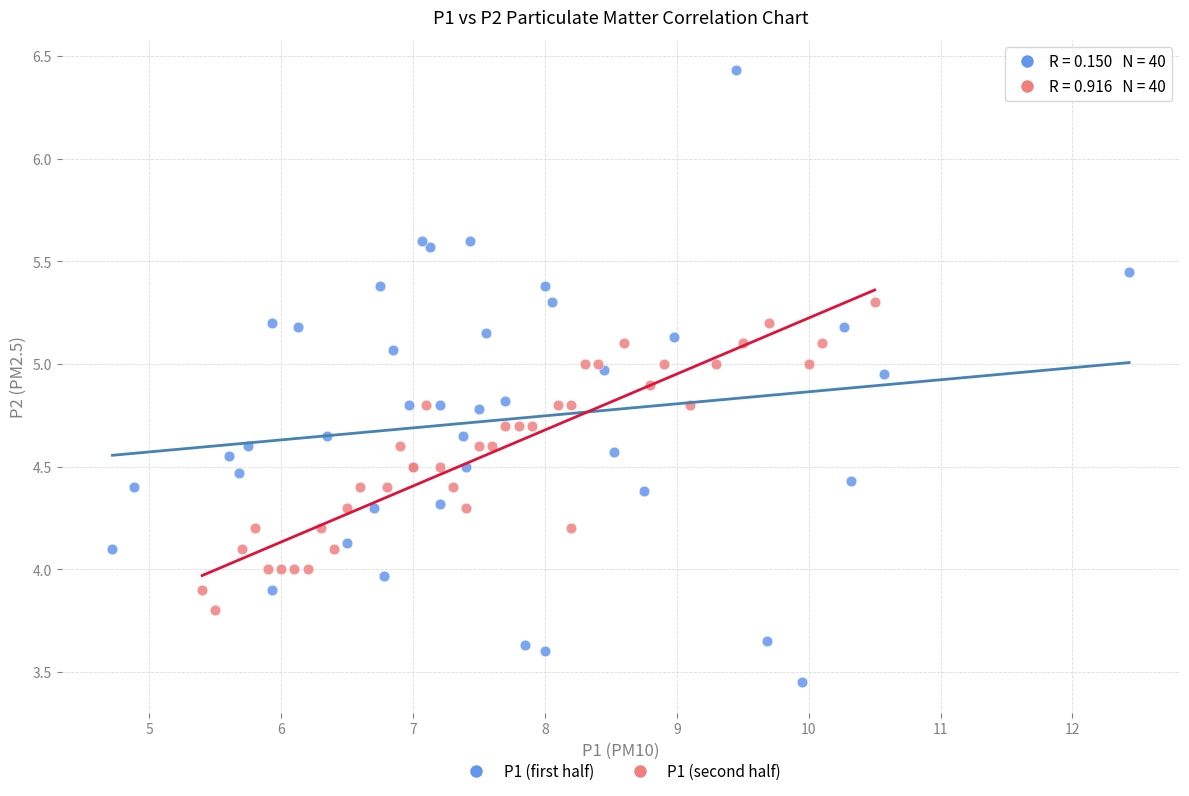

Which series reaches the maximum Y coordinate?

P1 (first half)